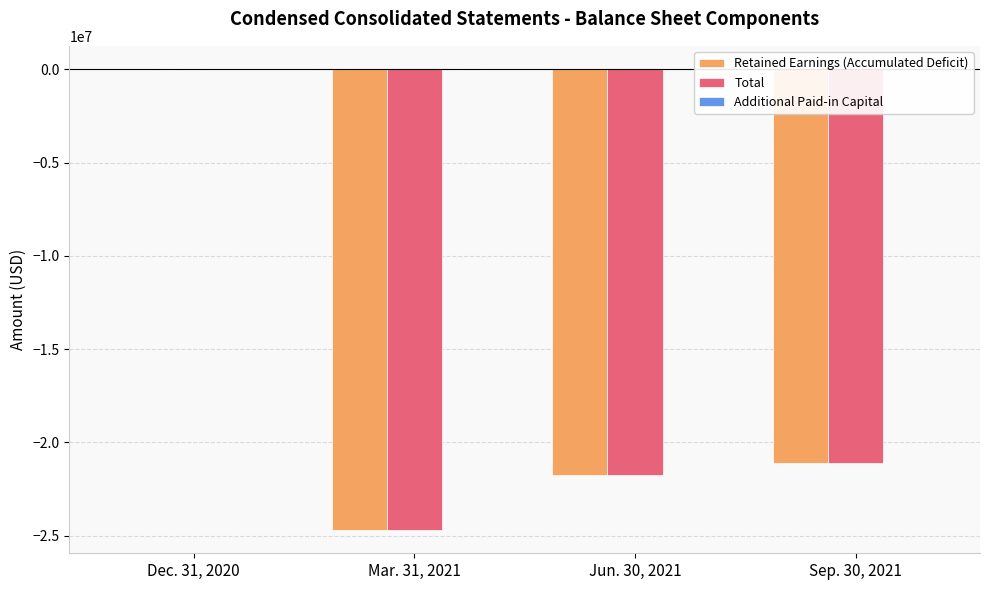

Reading left to right, extract all data points from this chart.

Retained Earnings (Accumulated Deficit): -8000	-24701326	-21762011	-21091650
Total: 17000	-24700463	-21761198	-21090837
Additional Paid-in Capital: 24137	0	0	0